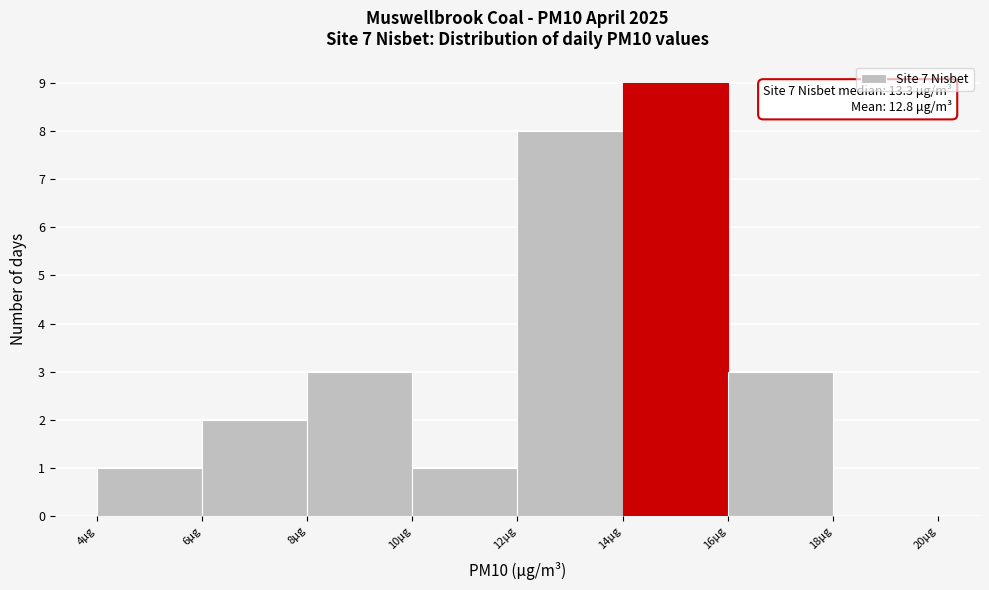

Over which range of the x-axis is the bar tallest?

14 to 16